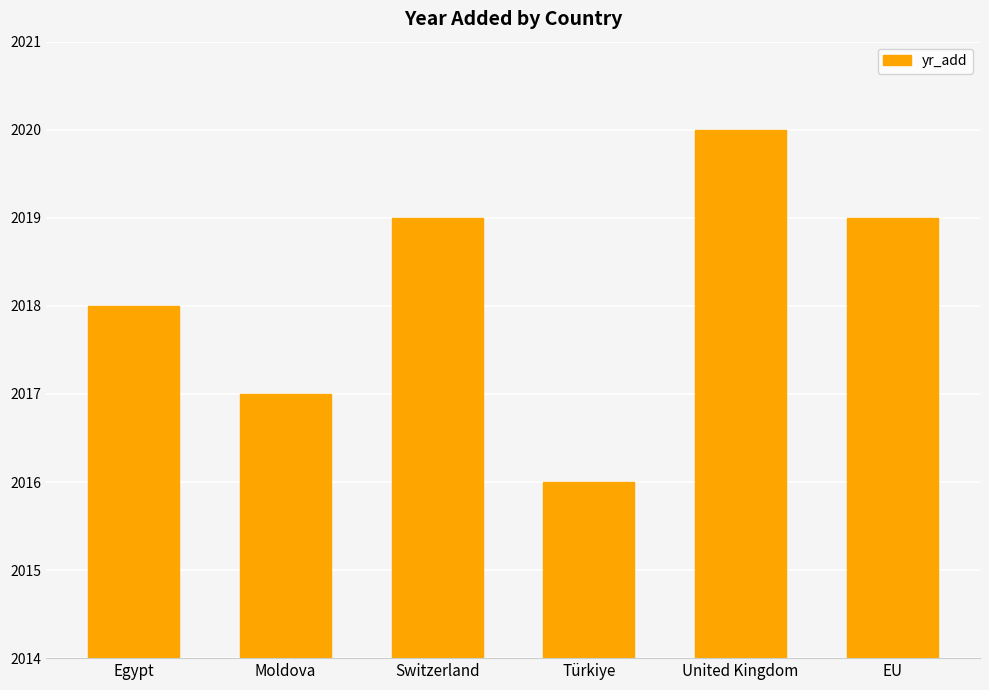

At which category does the chart reach its peak across all series?

United Kingdom